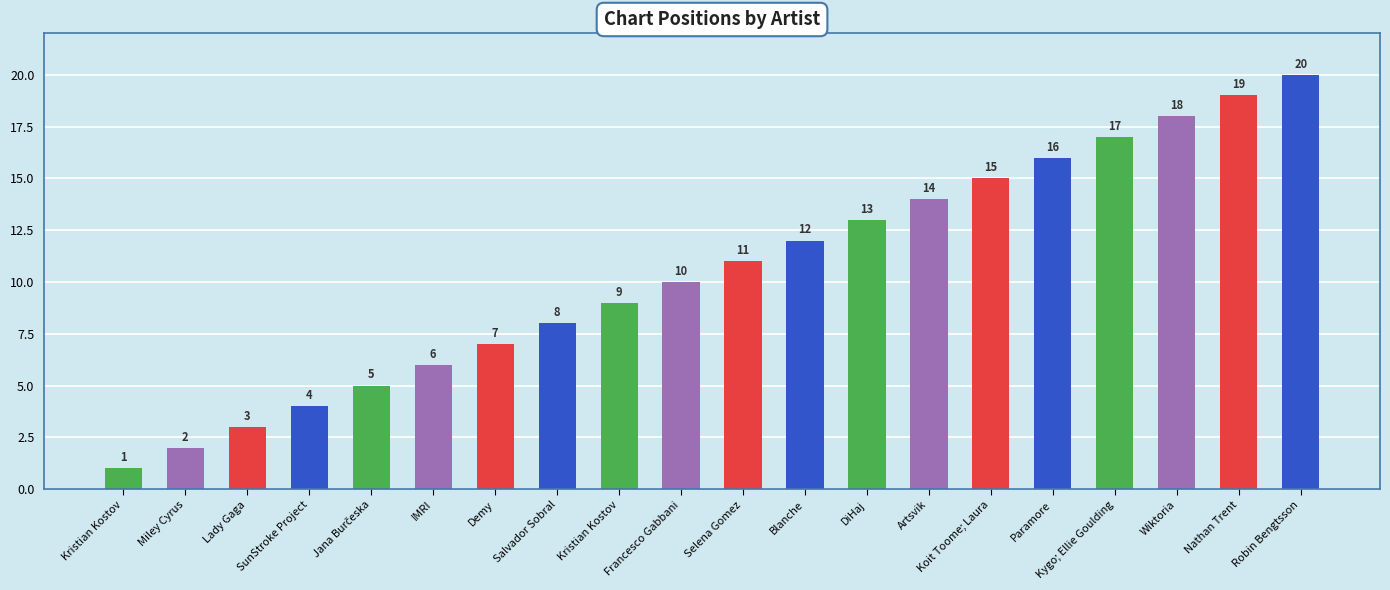

How many data points does each series have?

20